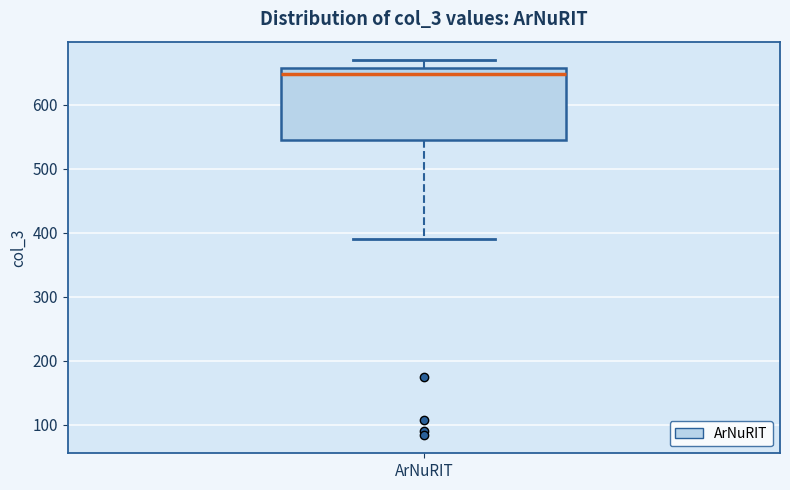

Where does the upper whisker of the box for ArNuRIT end on the y-axis? The values are not printed on the chart, so give them approximately, as read against the axis.

670